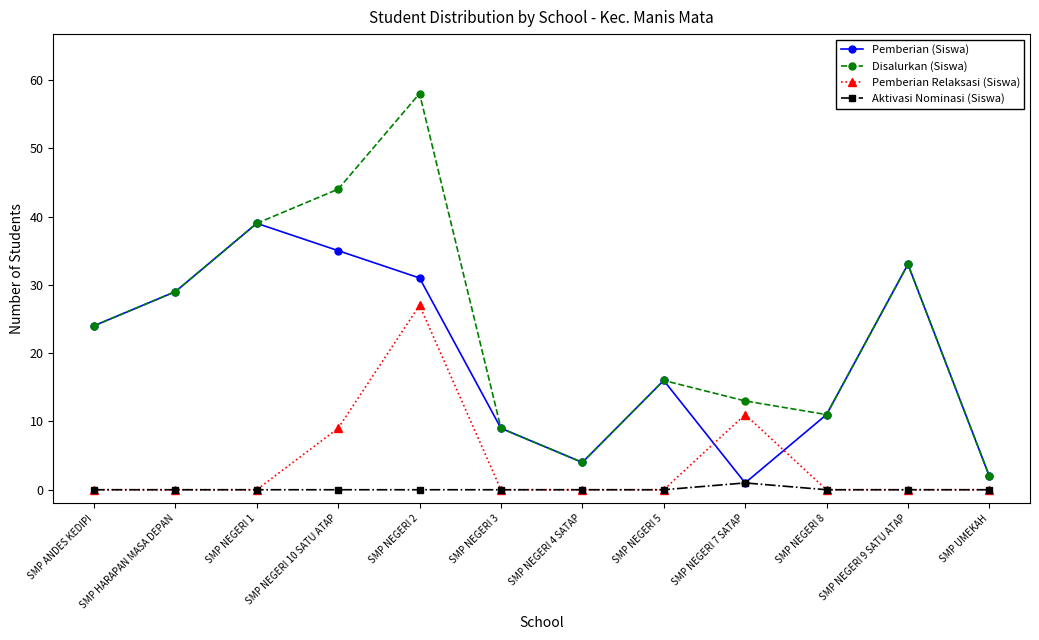

What is the label of the 8th point from the right?

SMP NEGERI 2